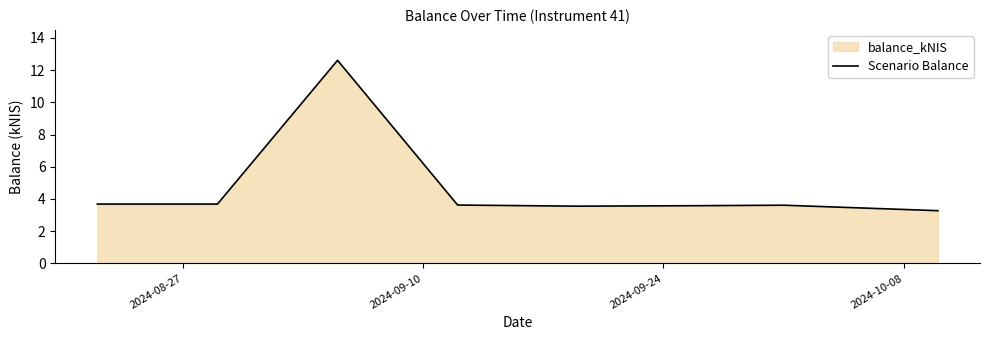

True or false: the data has more than 1 interior local peaks.

True